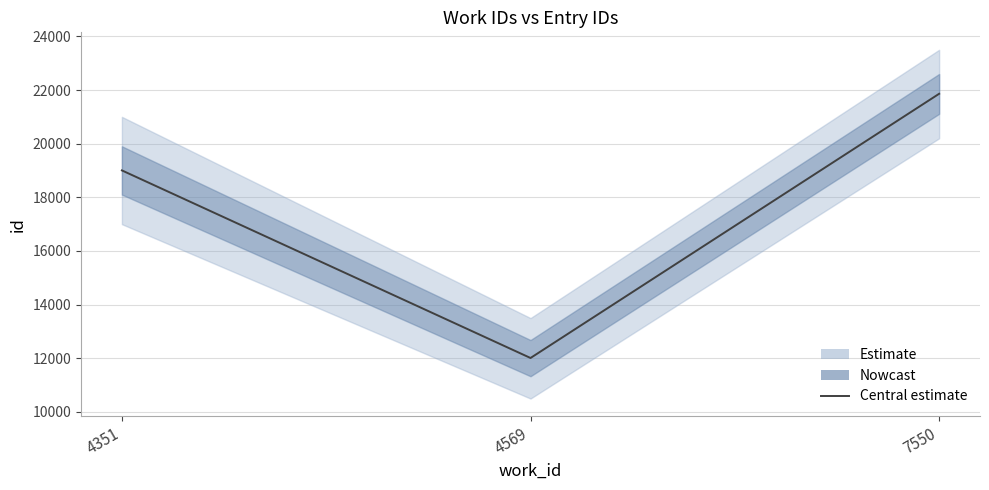

Is it true that the value at 7550 is 21860?

True